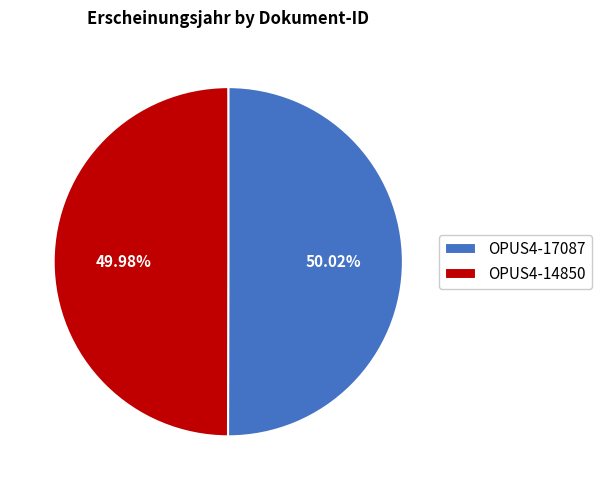

Is there any slice that represents more than half of the pie?

Yes